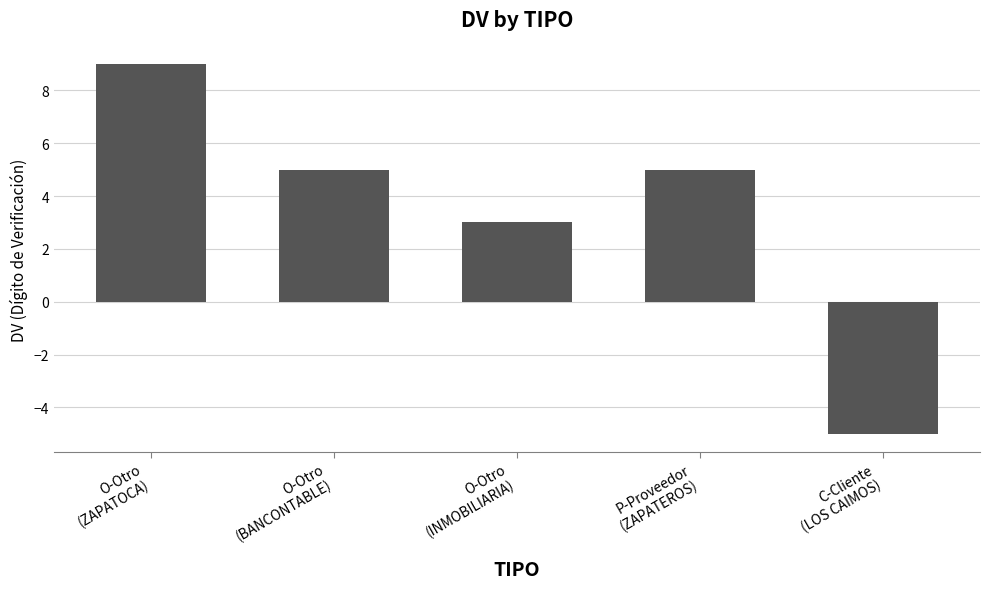

What is the difference between the maximum and minimum values?

14